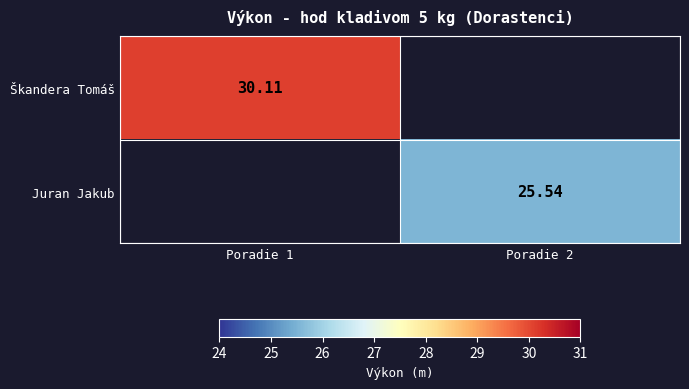

Is the value of Škandera Tomáš at Poradie 2 greater than the value of Juran Jakub at Poradie 2?

No